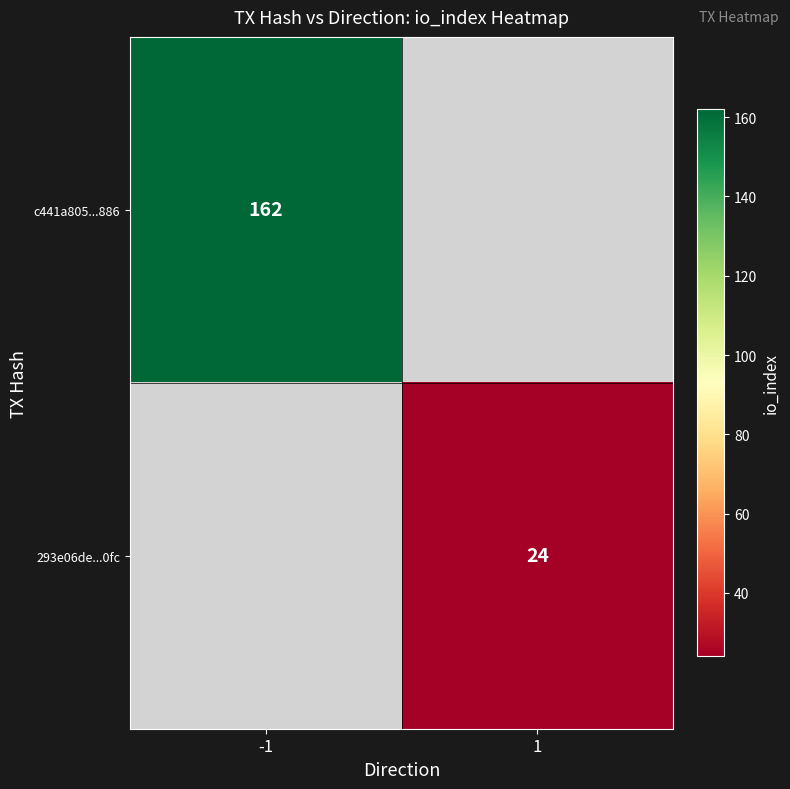

Count the number of categories in the chart.

2